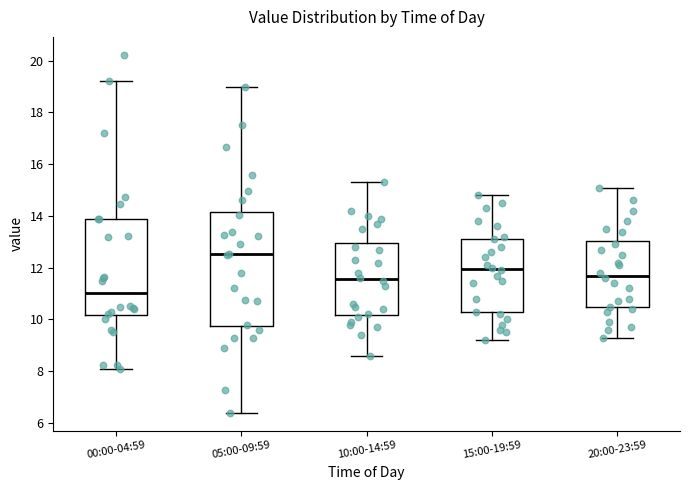

Reading left to right, read every box against the y-axis: the position of its median line, the range the box covers, and the ends of its whiskers. The values are not printed on the chart, so give them approximately, as read against the axis.

00:00-04:59: median 11.0, box 10.2 to 13.8, whiskers 8.0 to 19.2
05:00-09:59: median 12.6, box 9.8 to 14.2, whiskers 6.4 to 19.0
10:00-14:59: median 11.6, box 10.2 to 13.0, whiskers 8.6 to 15.4
15:00-19:59: median 12.0, box 10.2 to 13.2, whiskers 9.2 to 14.8
20:00-23:59: median 11.8, box 10.4 to 13.0, whiskers 9.4 to 15.2